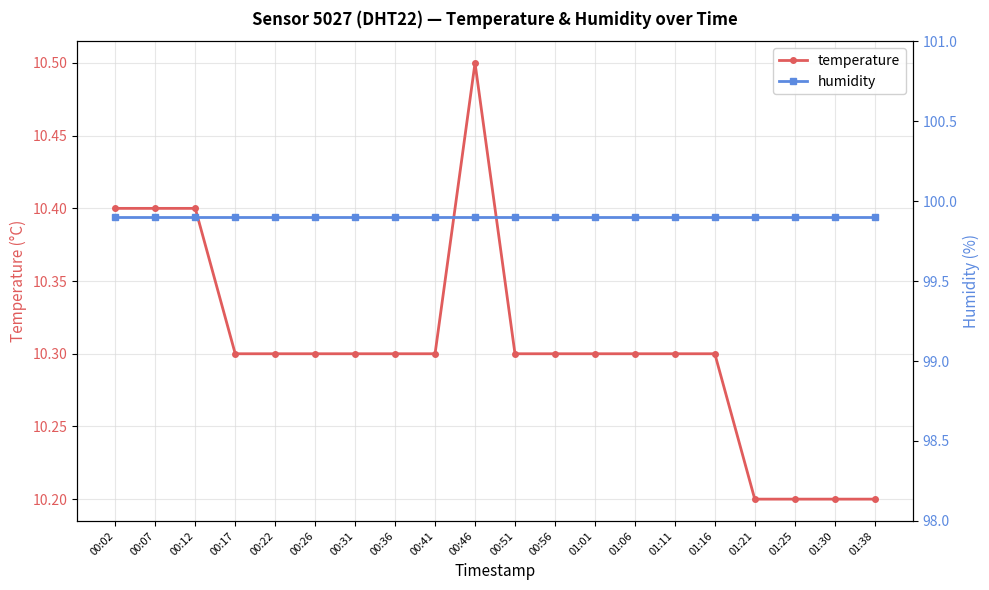

Between 00:41 and 00:12, which is larger?

00:12